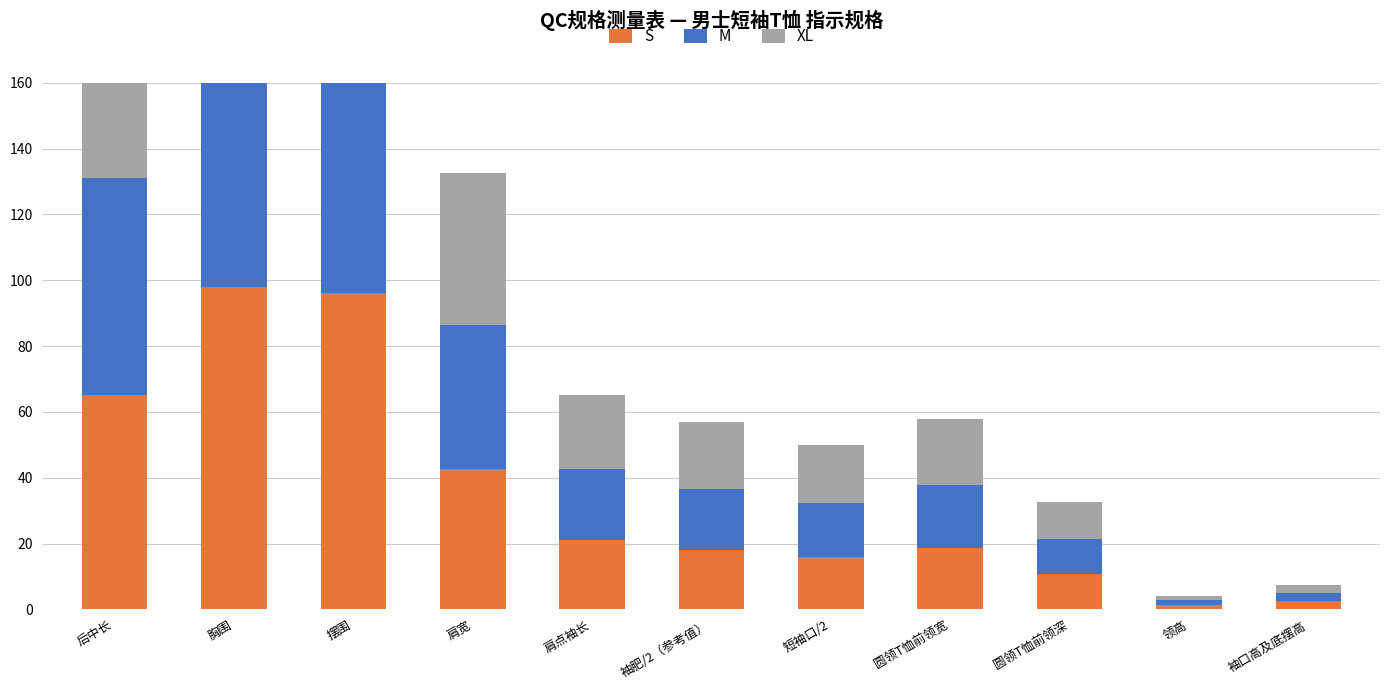

Count the number of categories in the chart.

11